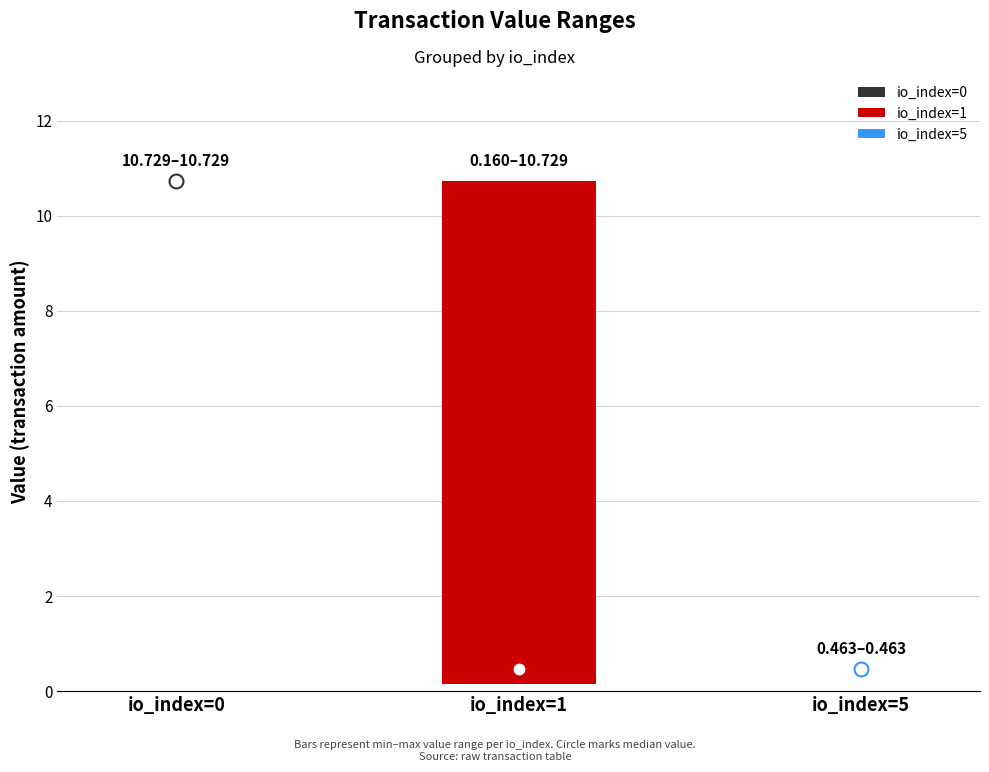

Is the value of value_high at 5 greater than the value of value_mid at 1?

Yes